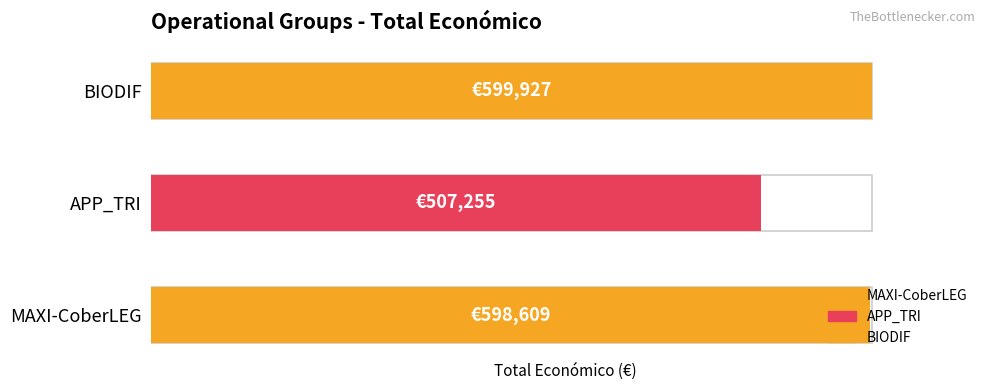

Count the number of categories in the chart.

3